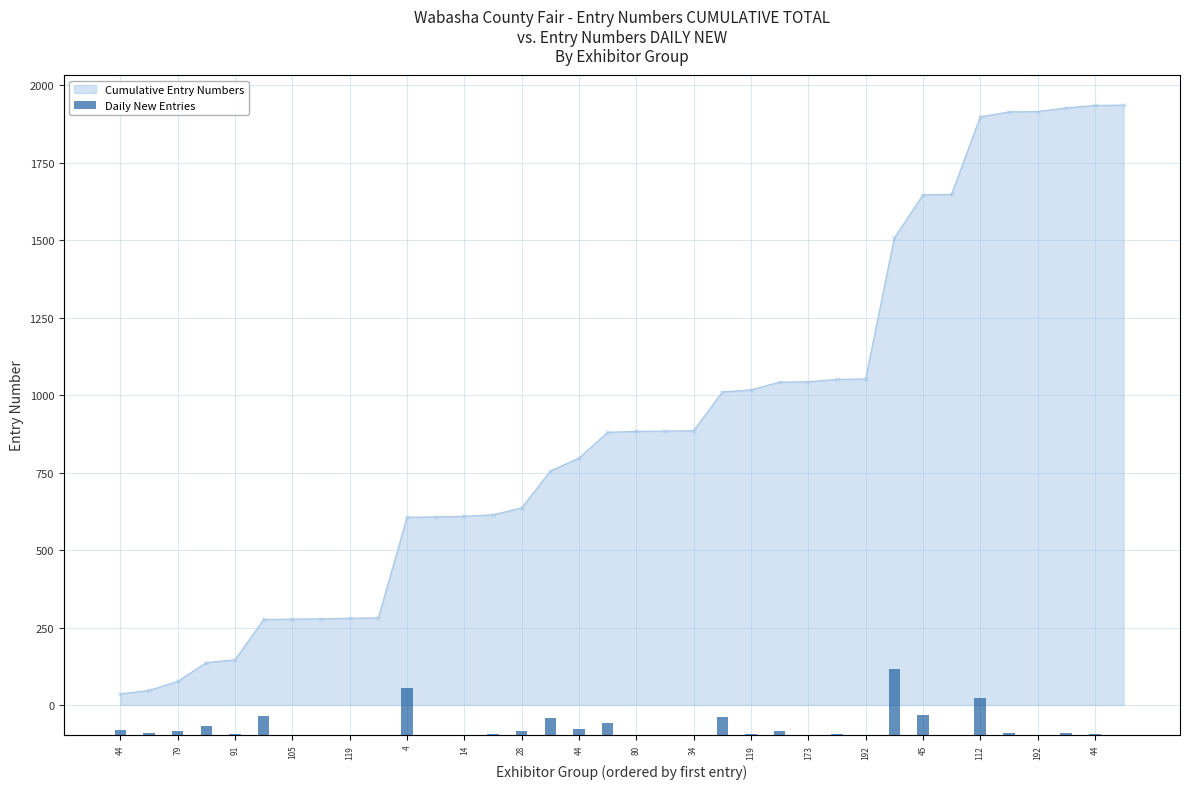

Count the number of categories in the chart.

36